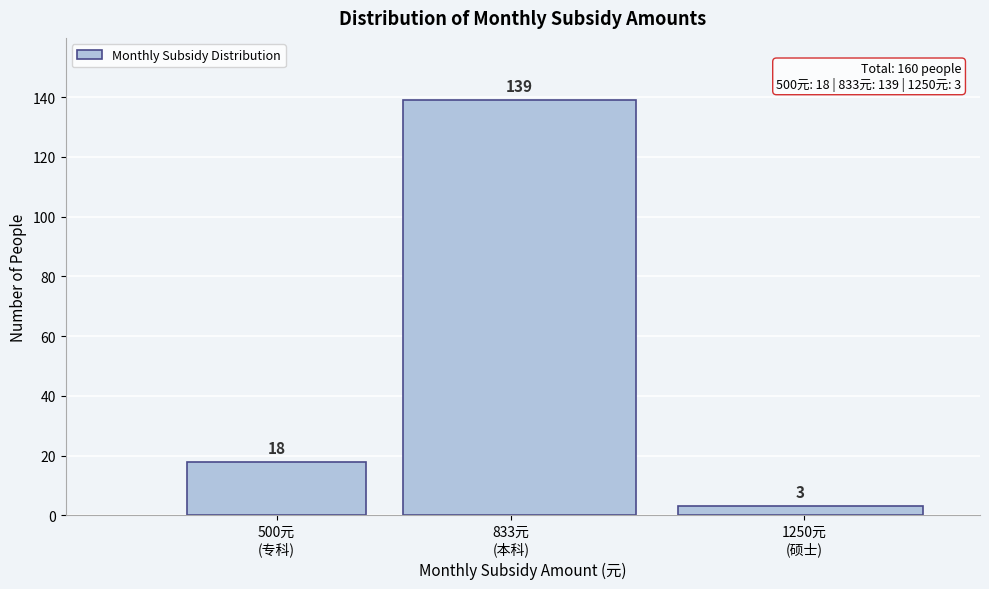

Reading right to left, what are all the values shown in this chart?

3	139	18